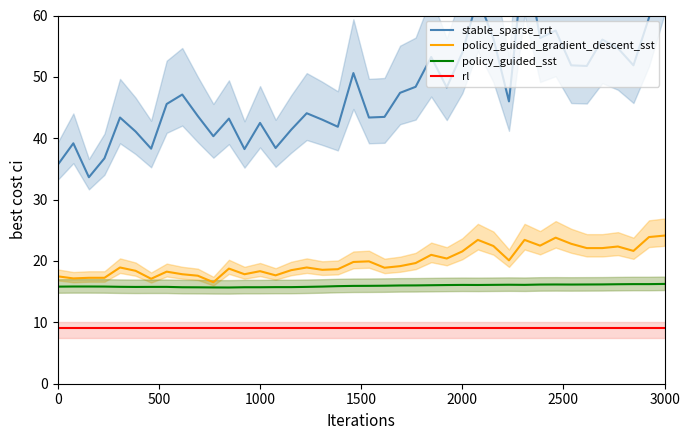

What is the minimum value for rl?

9.0